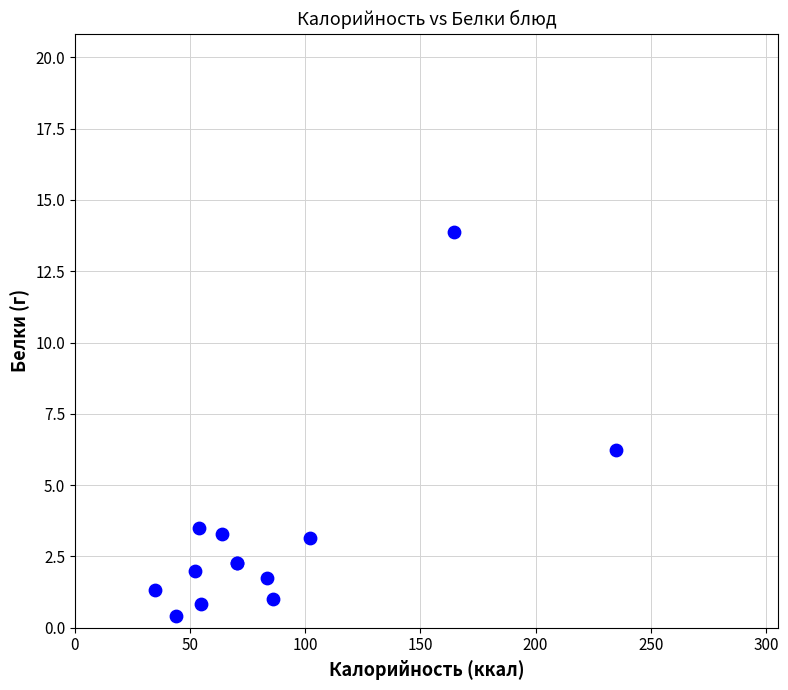

What Y value in the scatter plot is closest to 7?

6.2